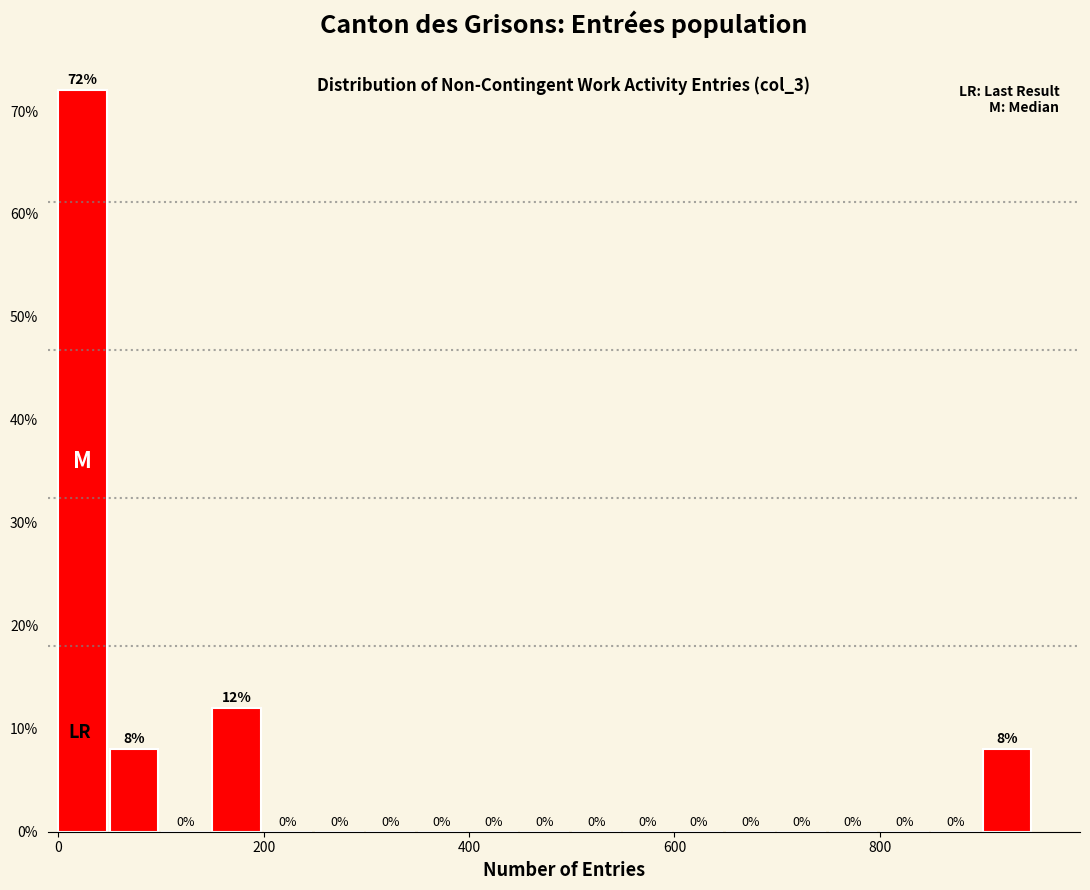

Read against the x-axis, roughly where is the centre of the tallest bar?

20